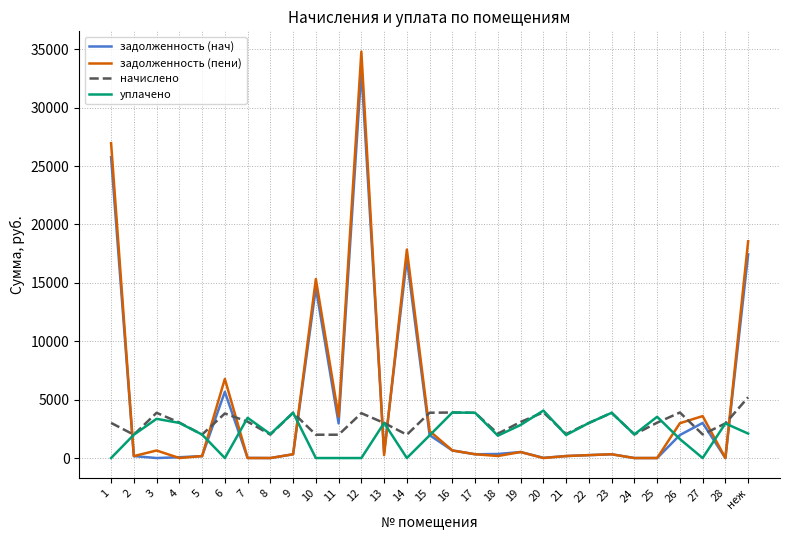

Rank the series by their maximum value, from lowest to highest.

уплачено, начислено, задолженность (нач), задолженность (пени)